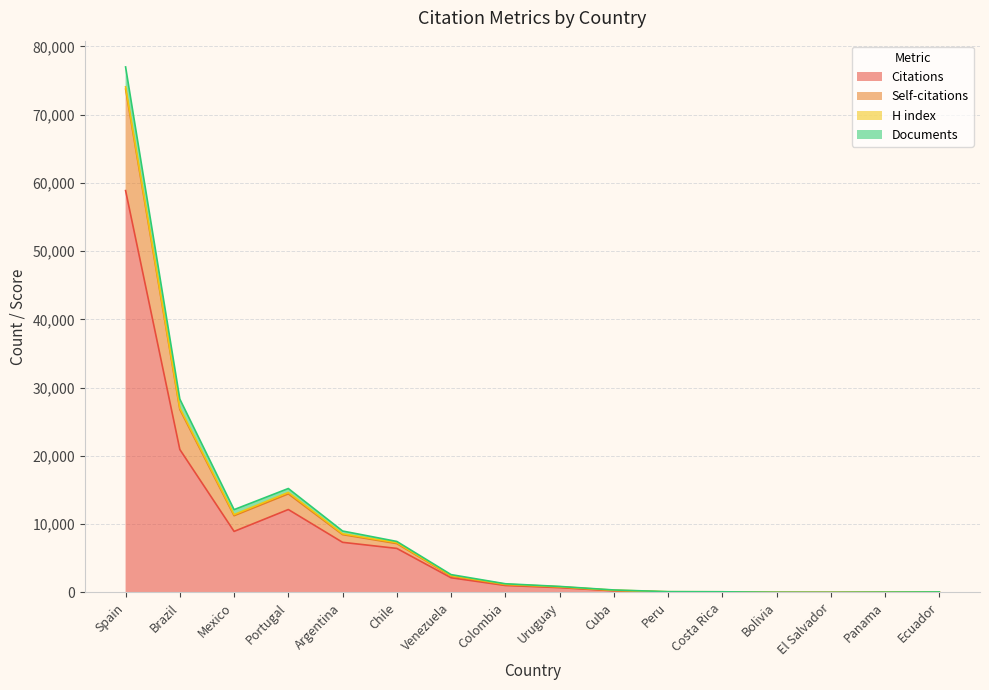

Which category has the highest value in the Citations series?

Spain